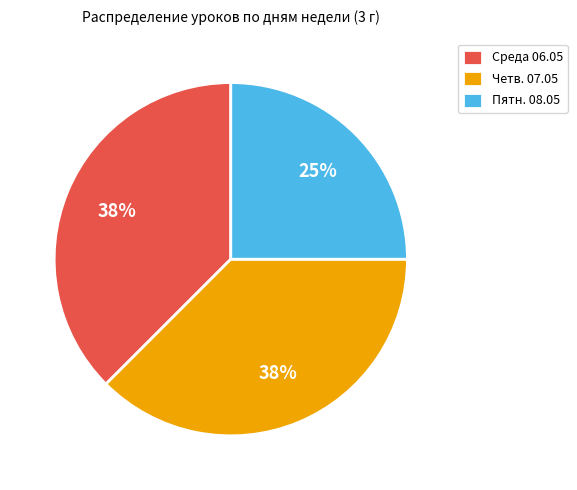

Approximately how many times larger is the value at Среда 06.05 compared to Пятн. 08.05?

1.5